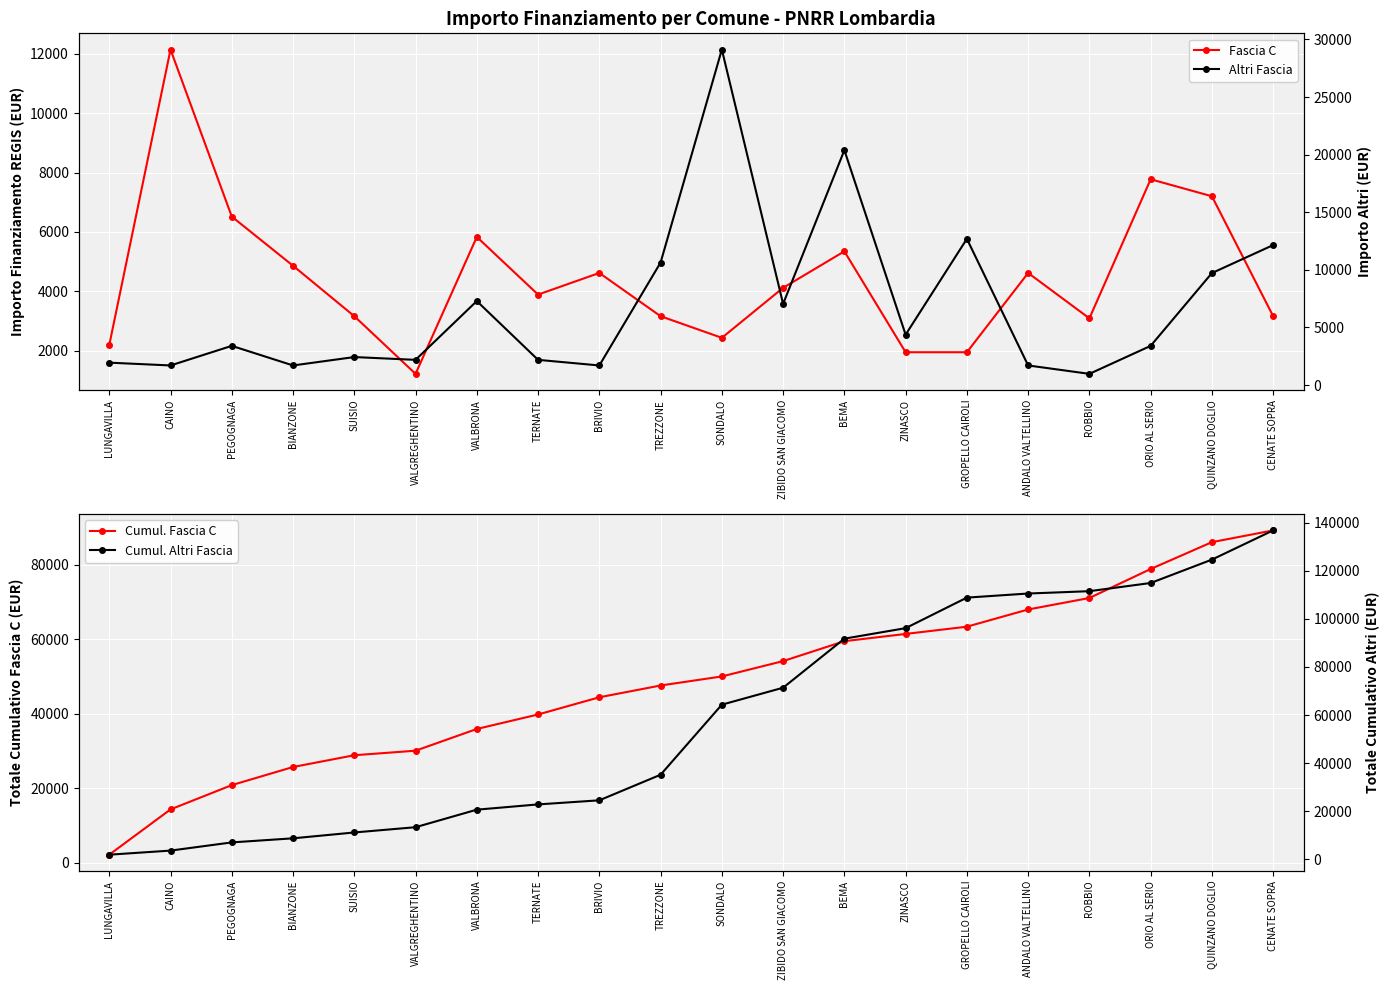

What is the value of the Cumul. Altri Fascia point at the 15th from the left?

108792